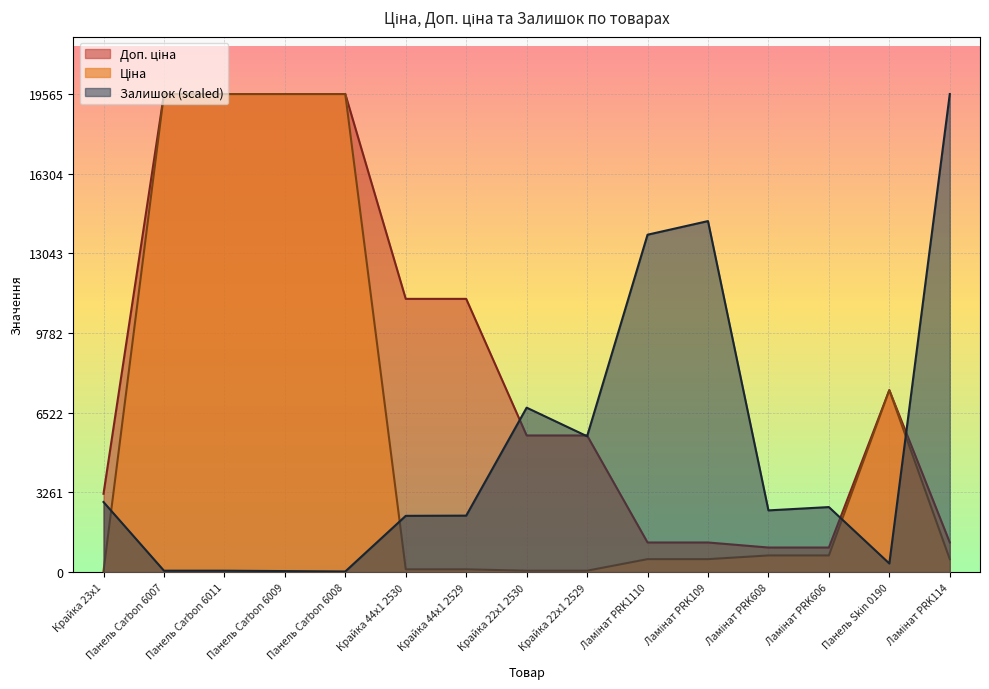

At which label does Ціна first exceed 528?

Панель Carbon 6007